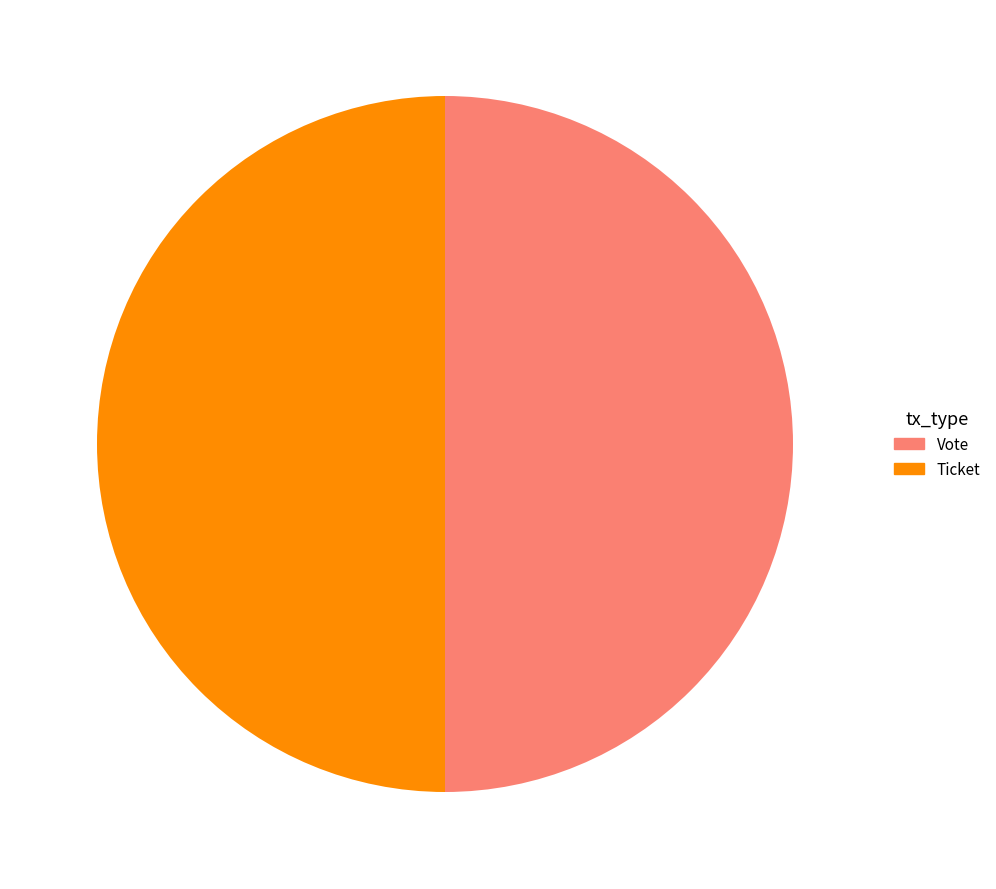

The Vote slice represents 42% of the pie. True or false?

False